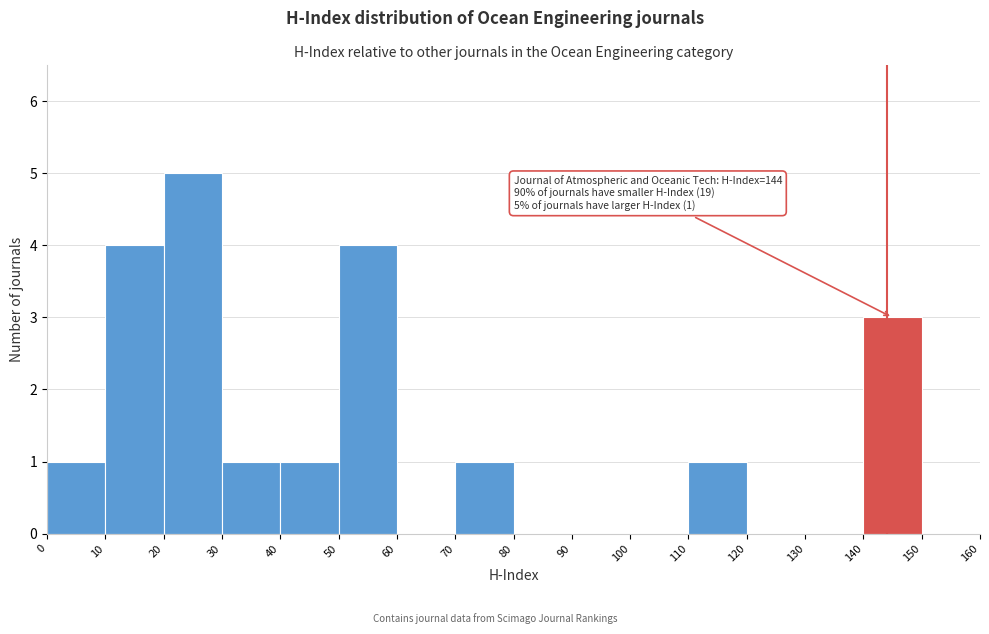

Which range on the x-axis has the tallest bar?

20 to 30